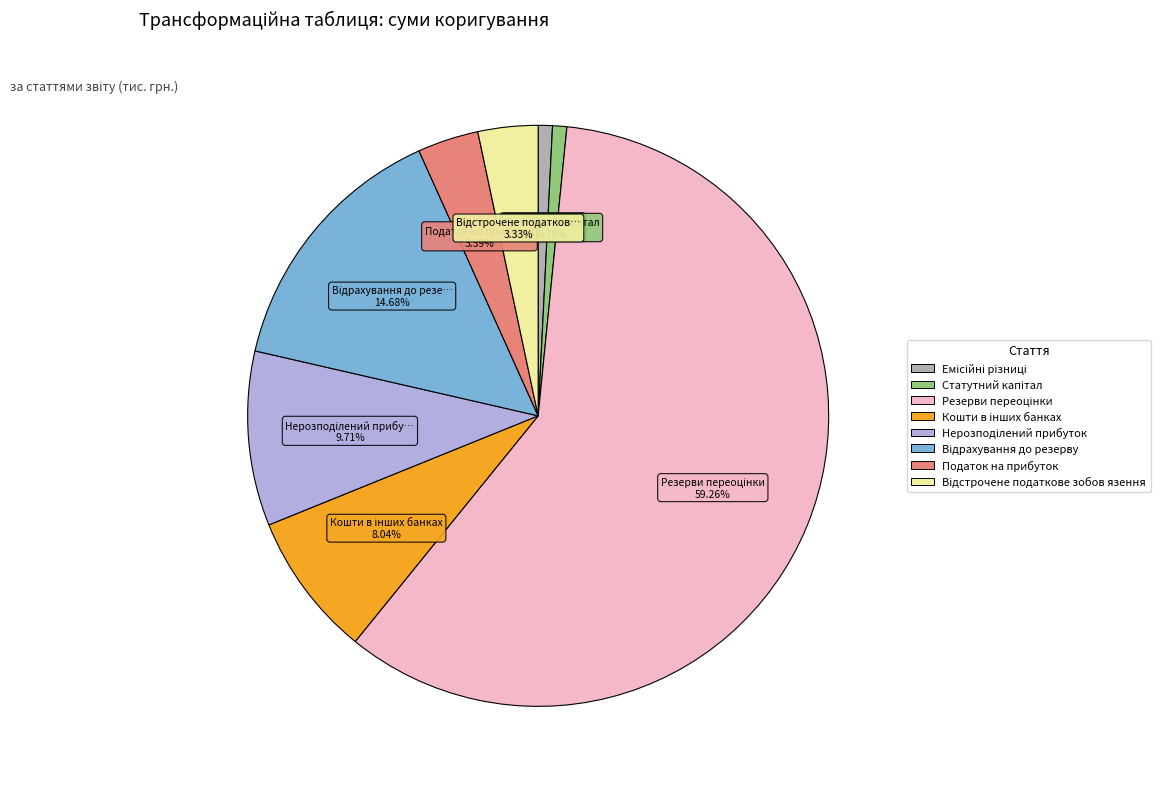

Is there a majority slice in this chart?

Yes